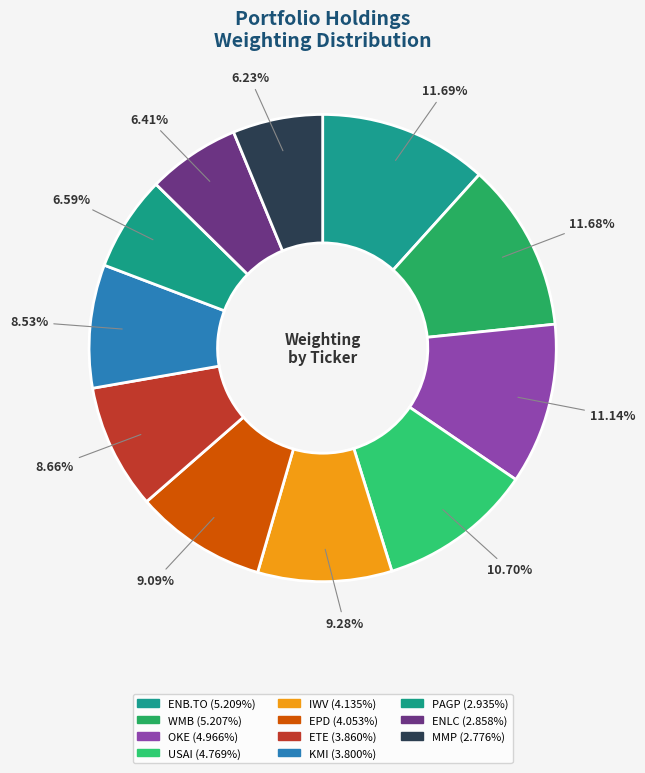

What is the smallest slice in the pie chart?

MMP